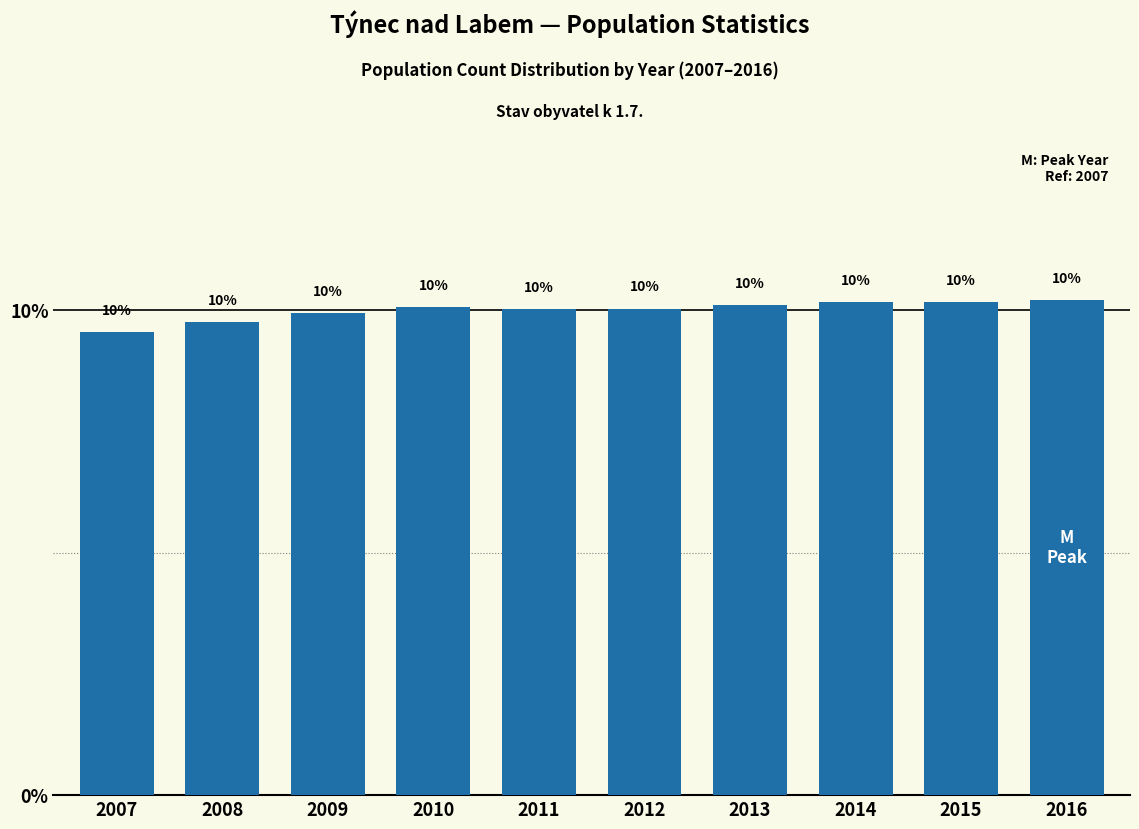

Approximately how many times larger is the value at 2015 compared to 2012?

1.0